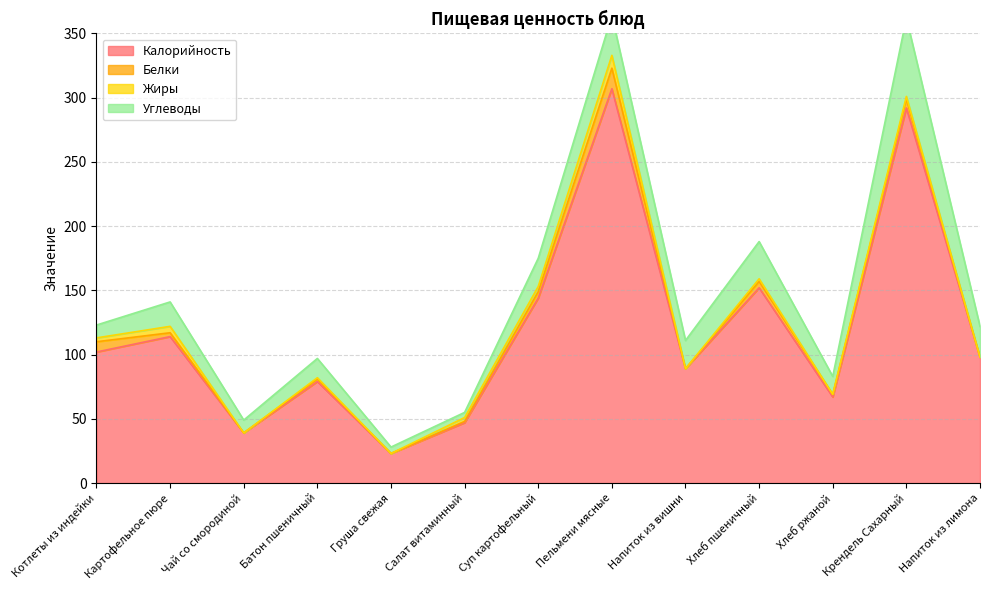

True or false: Калорийность has more than 1 interior local peaks.

True